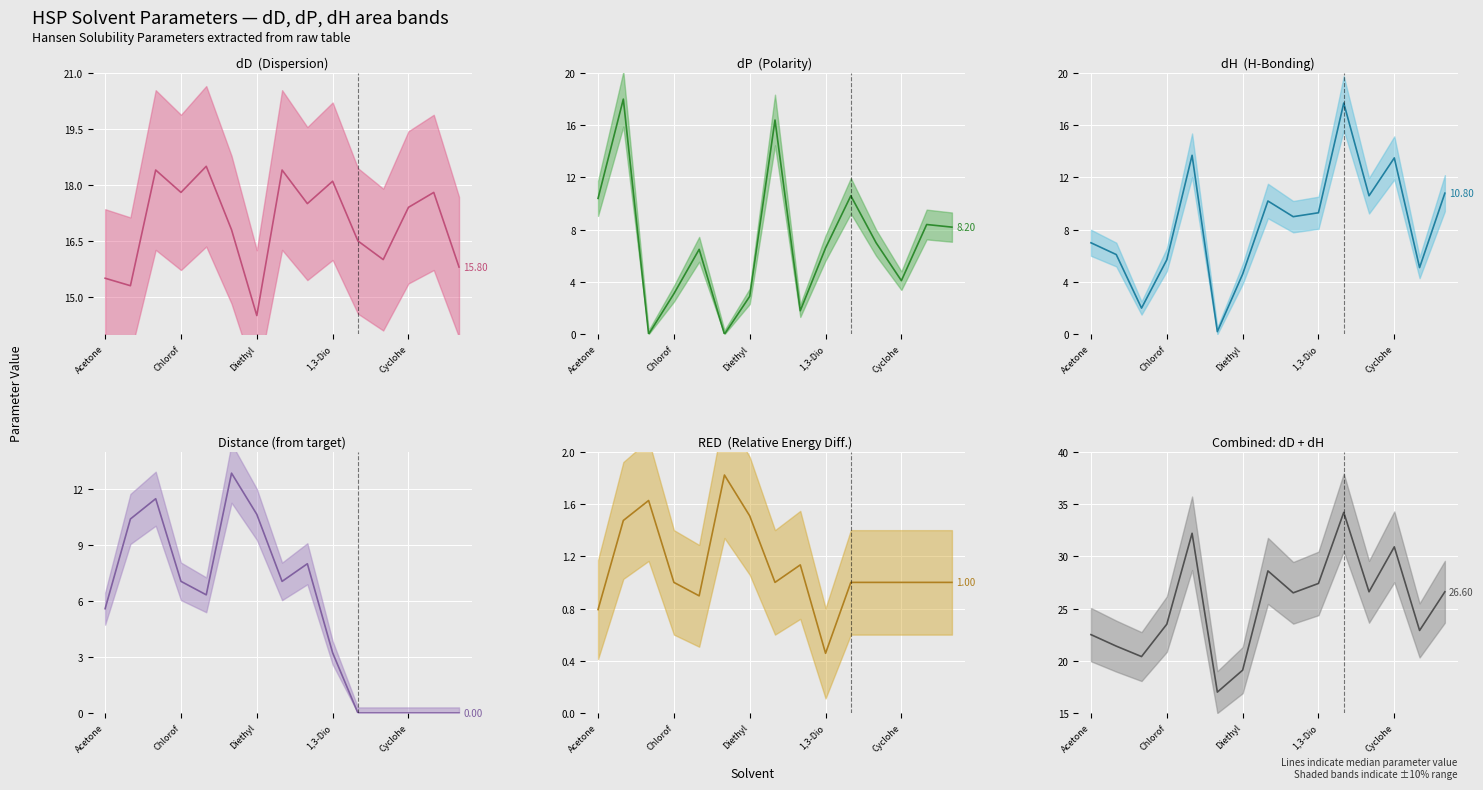

At which label does Combined: dD + dH (median) reach its peak?

10